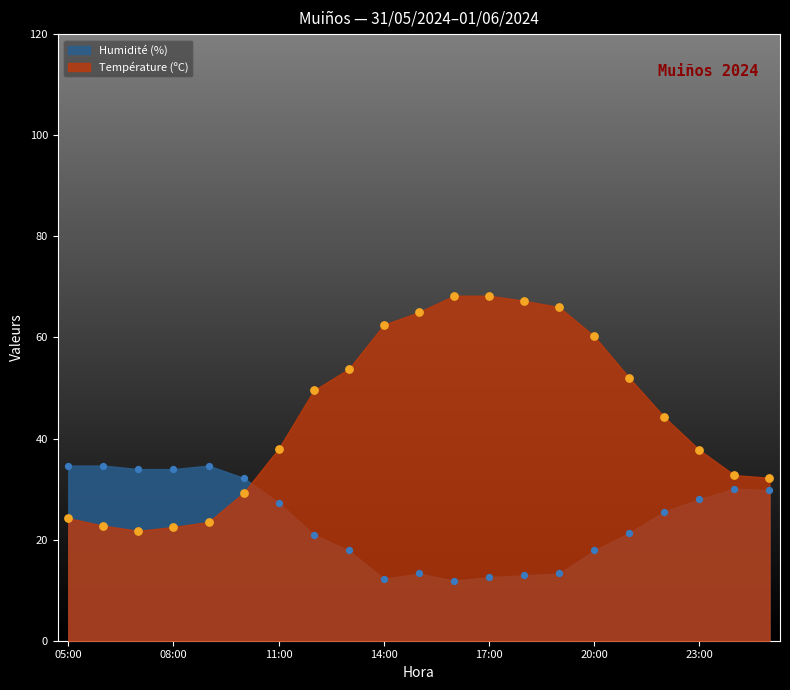

At which category is the sum across all series the highest?

17:00